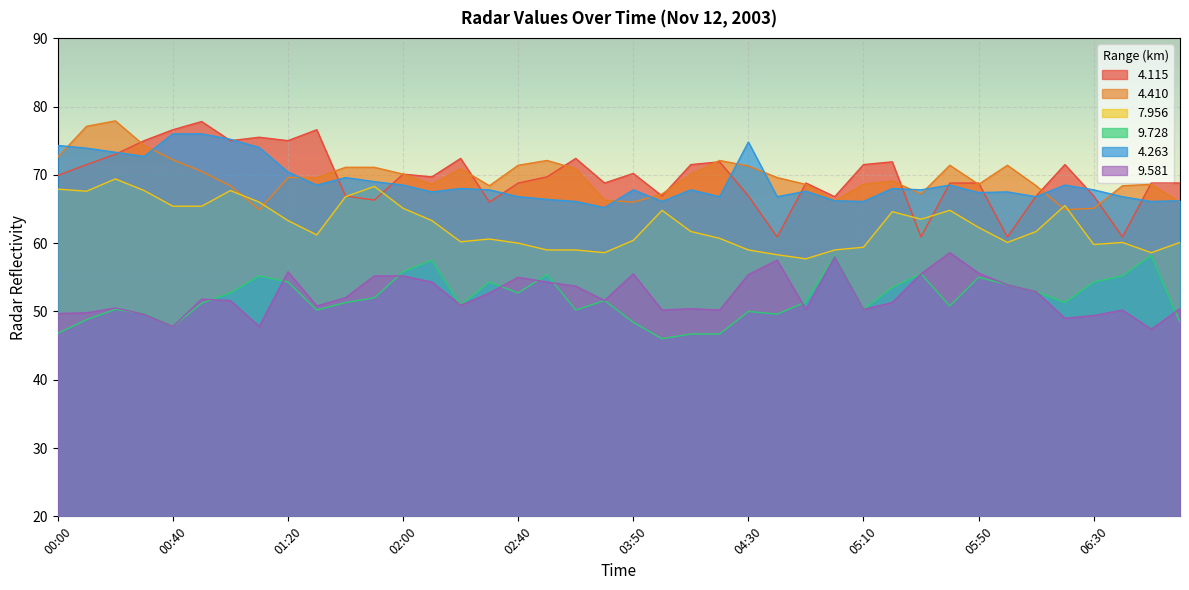

At how many categories does at least one series exceed 59?

40